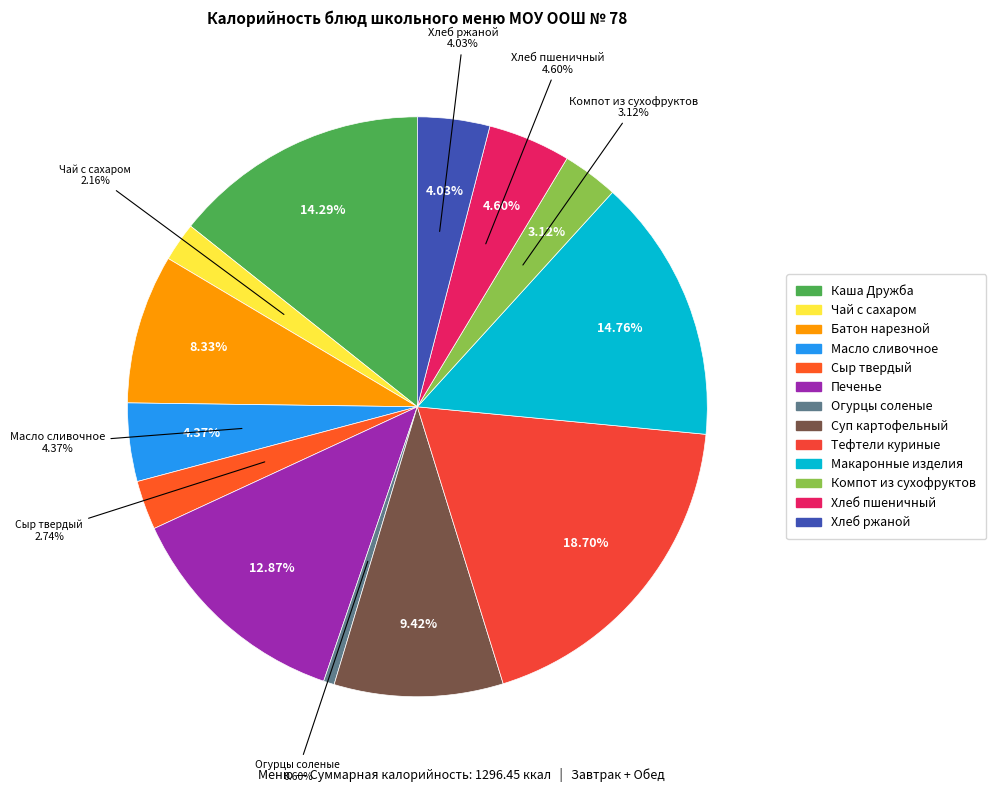

Which slice is the largest?

Тефтели куриные